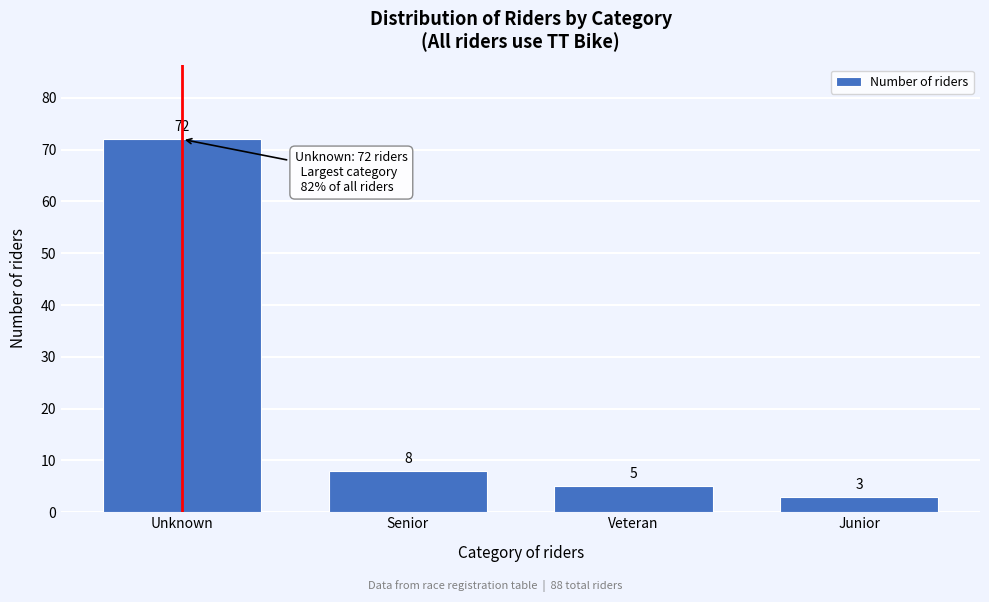

Reading right to left, list all the values displayed in this chart.

3	5	8	72